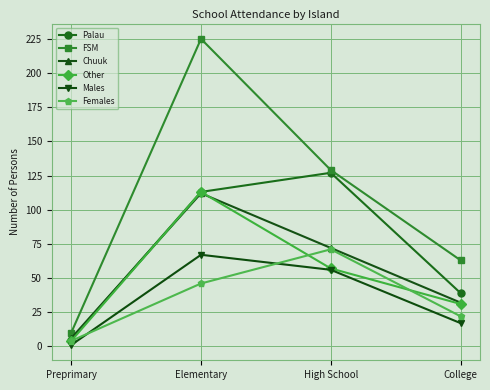

How many Other values are between 31 and 113?

3